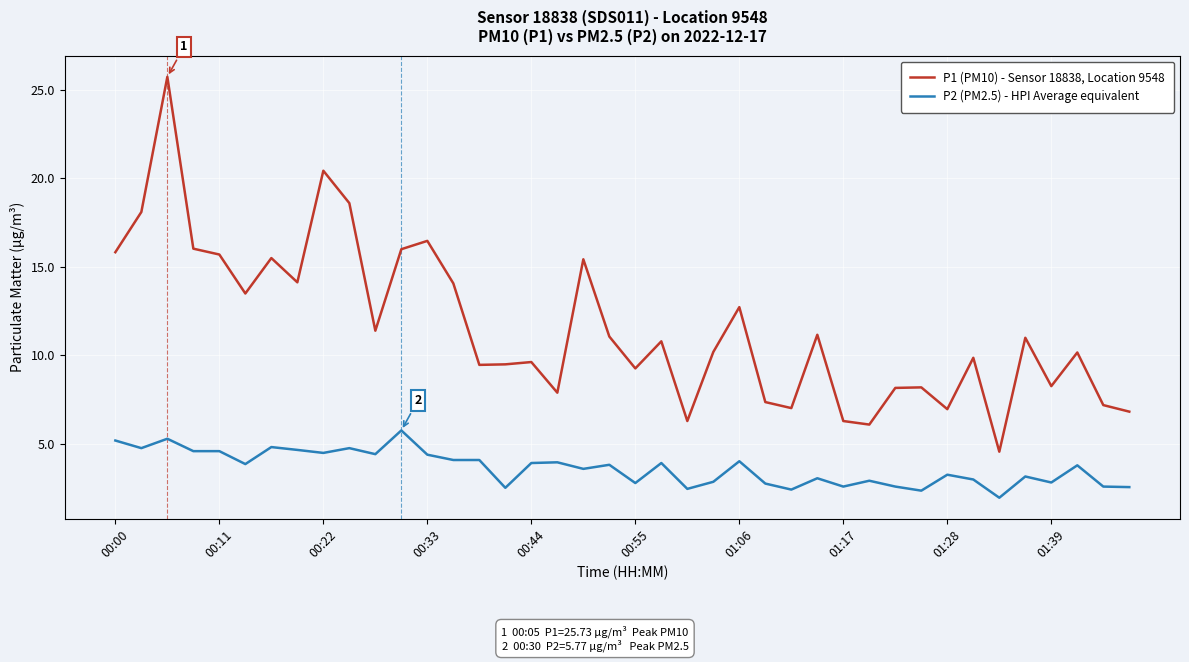

Which series has the largest total across all categories?

P1 (PM10) - Sensor 18838, Location 9548